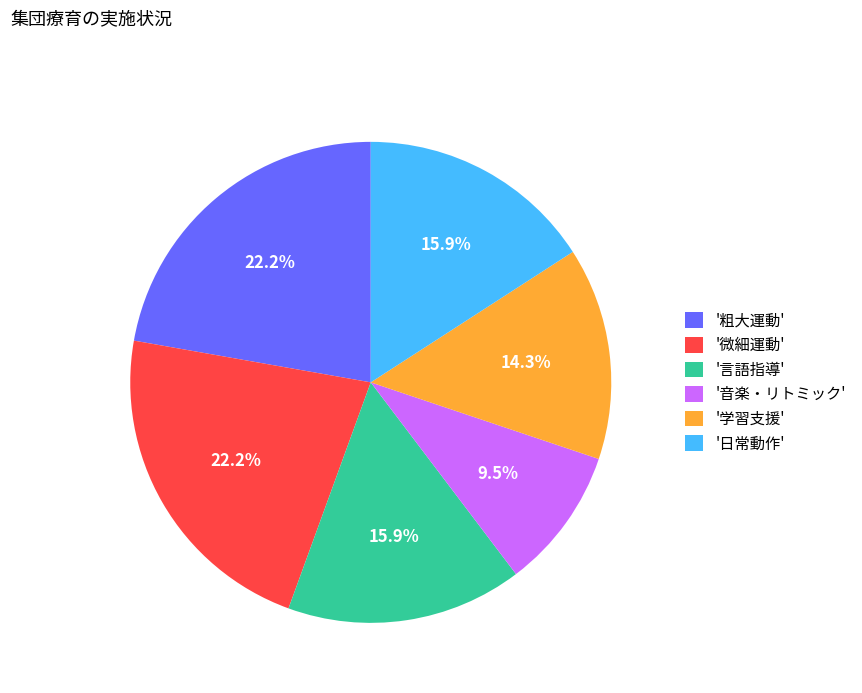

Combined, do '音楽・リトミック' and '言語指導' account for over 50%?

No